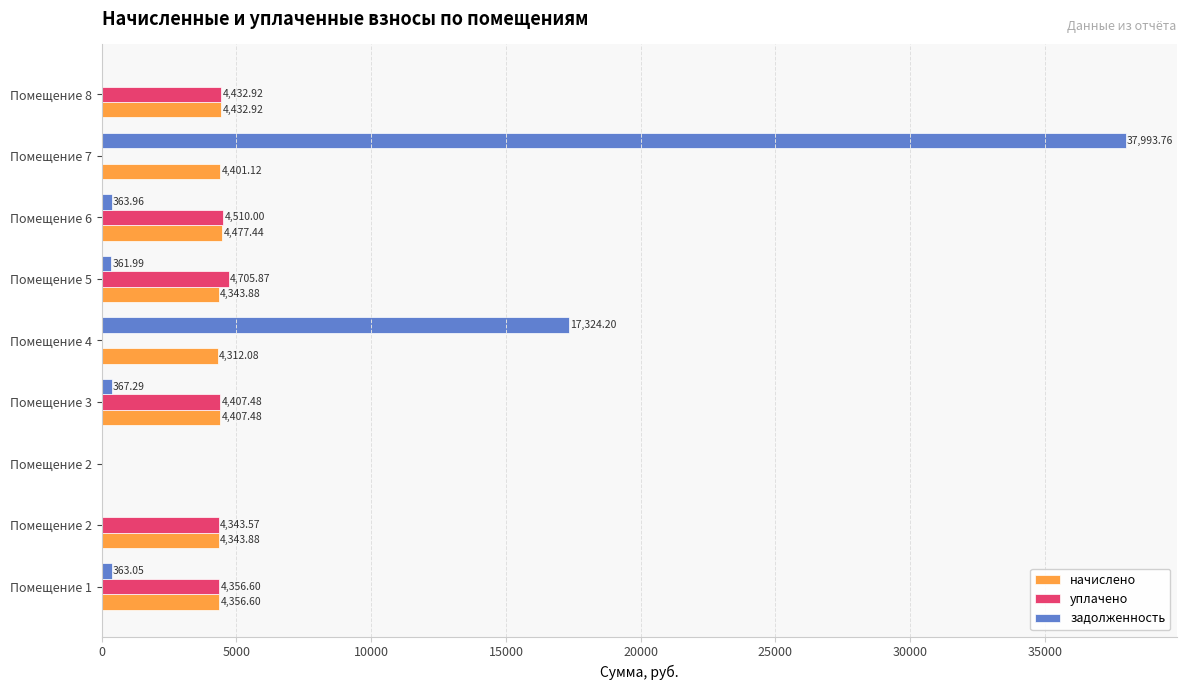

How many data points does each series have?

9